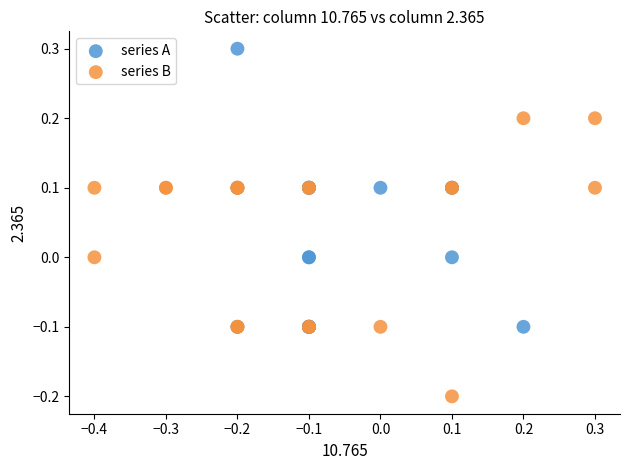

Which series contains the highest Y value?

series A